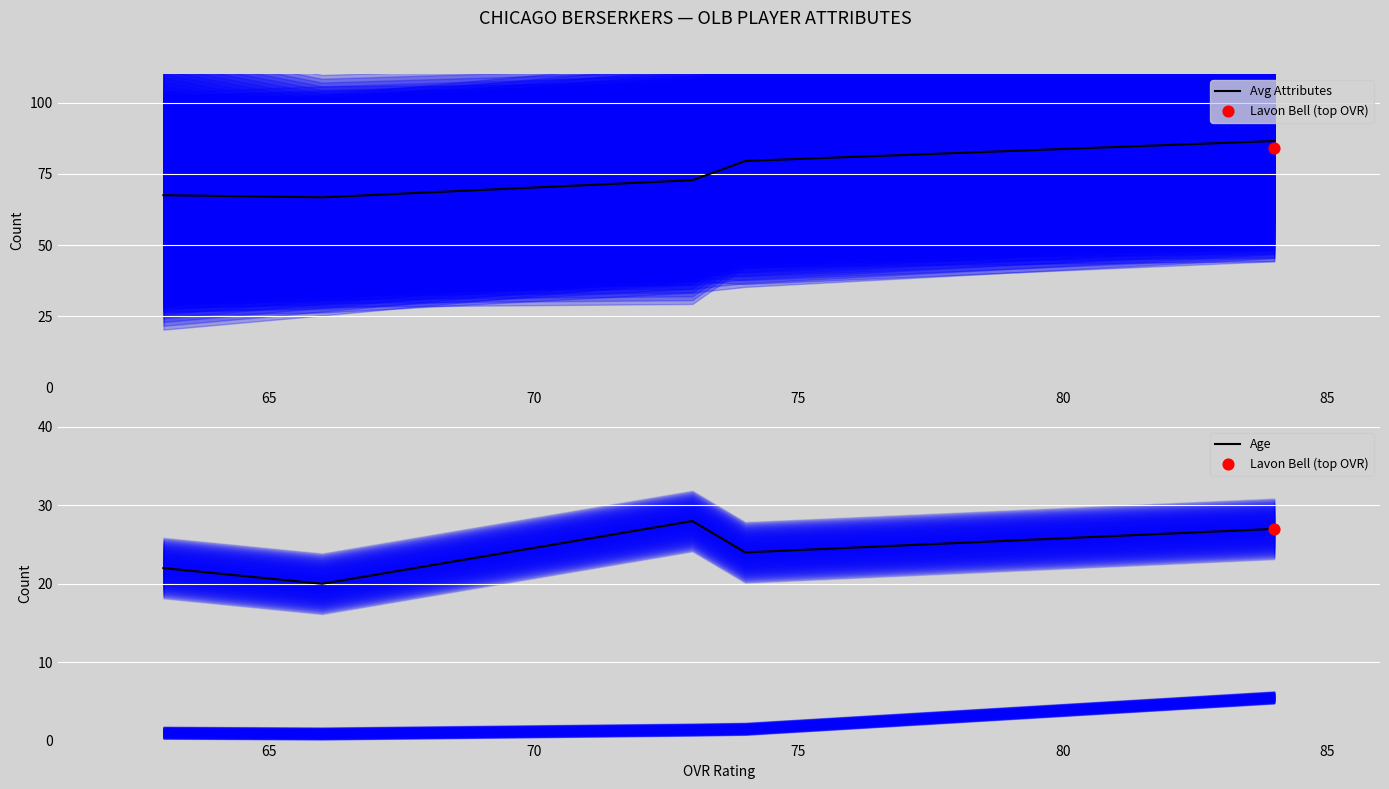

Which series has the largest total across all categories?

Avg Attributes